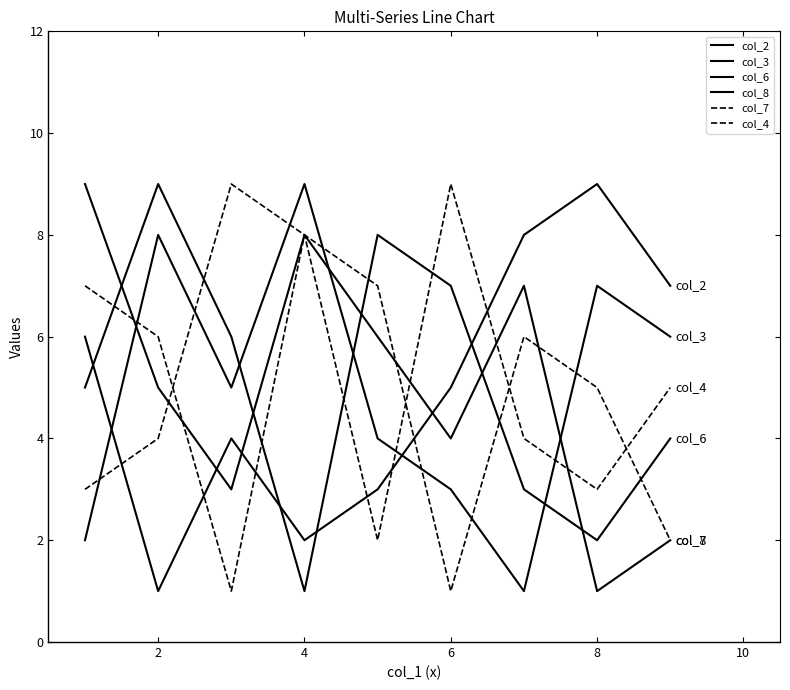

Does the chart display data point markers on the line(s)?

No